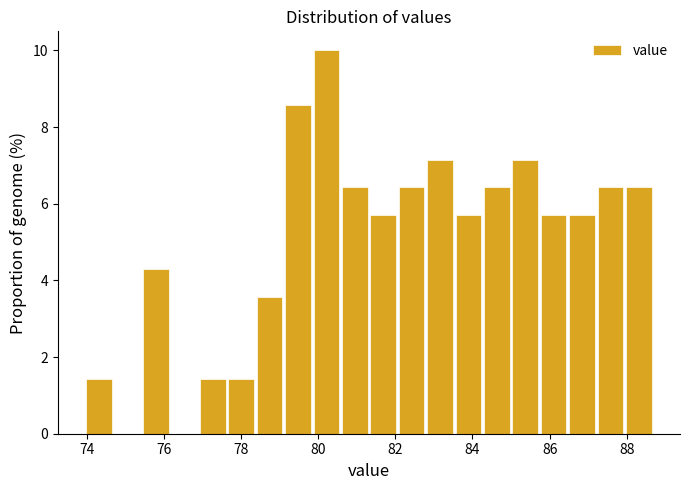

Around what value on the x-axis is the tallest bar? Give the approximate position of its centre, as read against the axis.

80.2